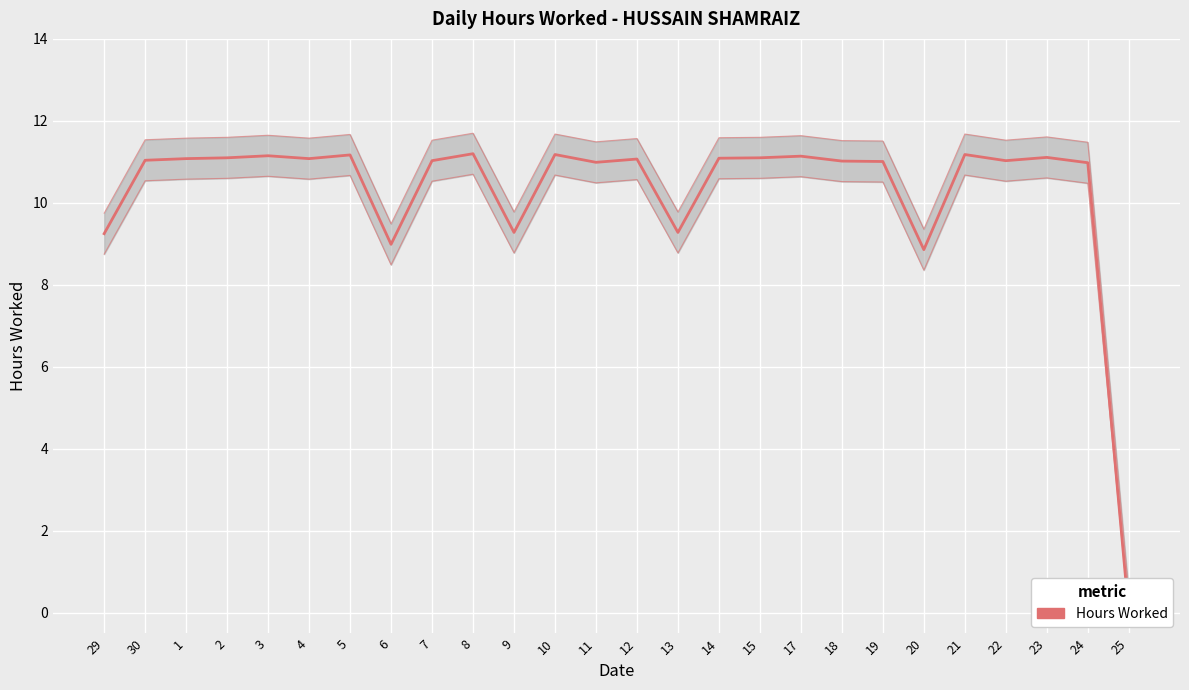

What is the difference between the maximum and second lowest values?

2.3